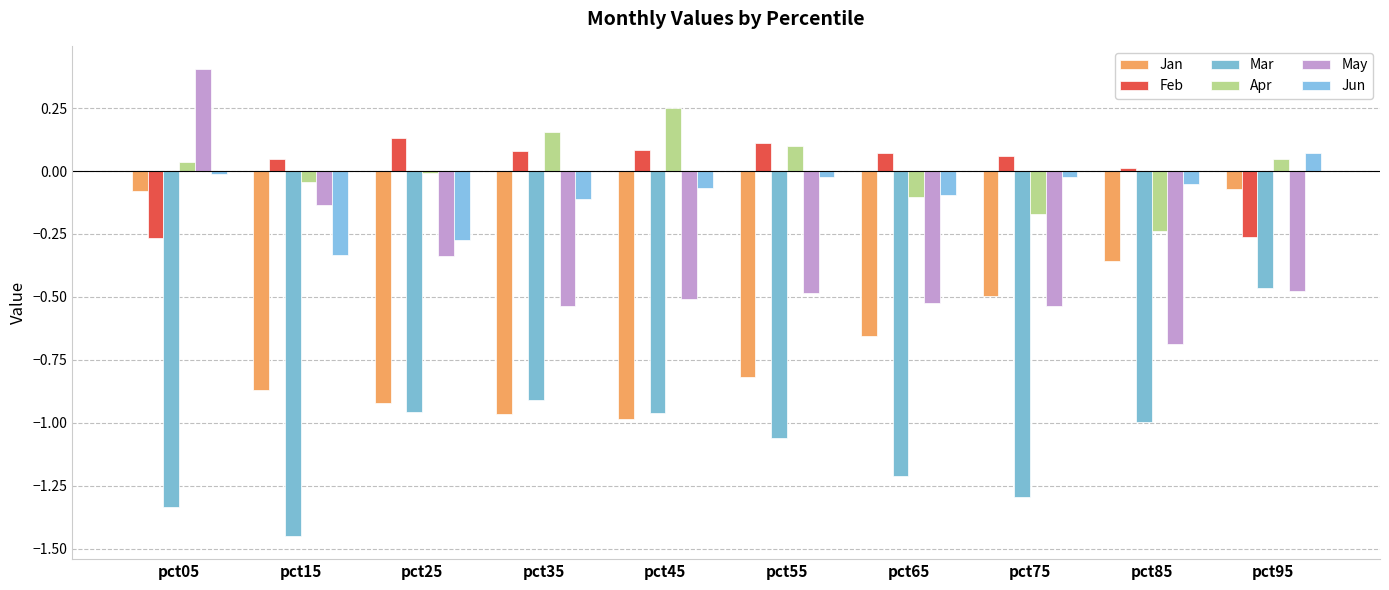

Which series changed the most between pct35 and pct95?

Jan